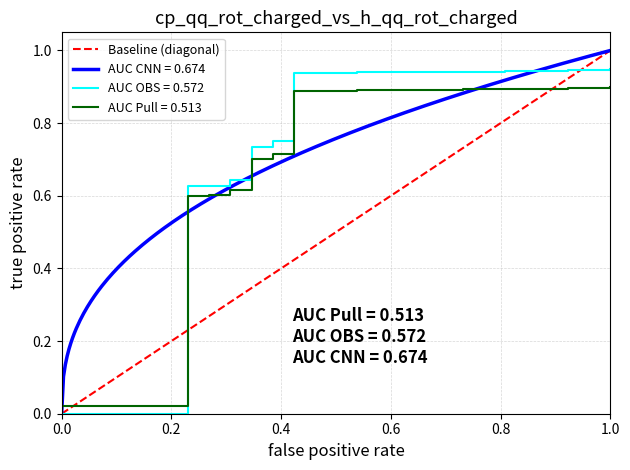

Is it true that the value at 1.0 is 1?

False